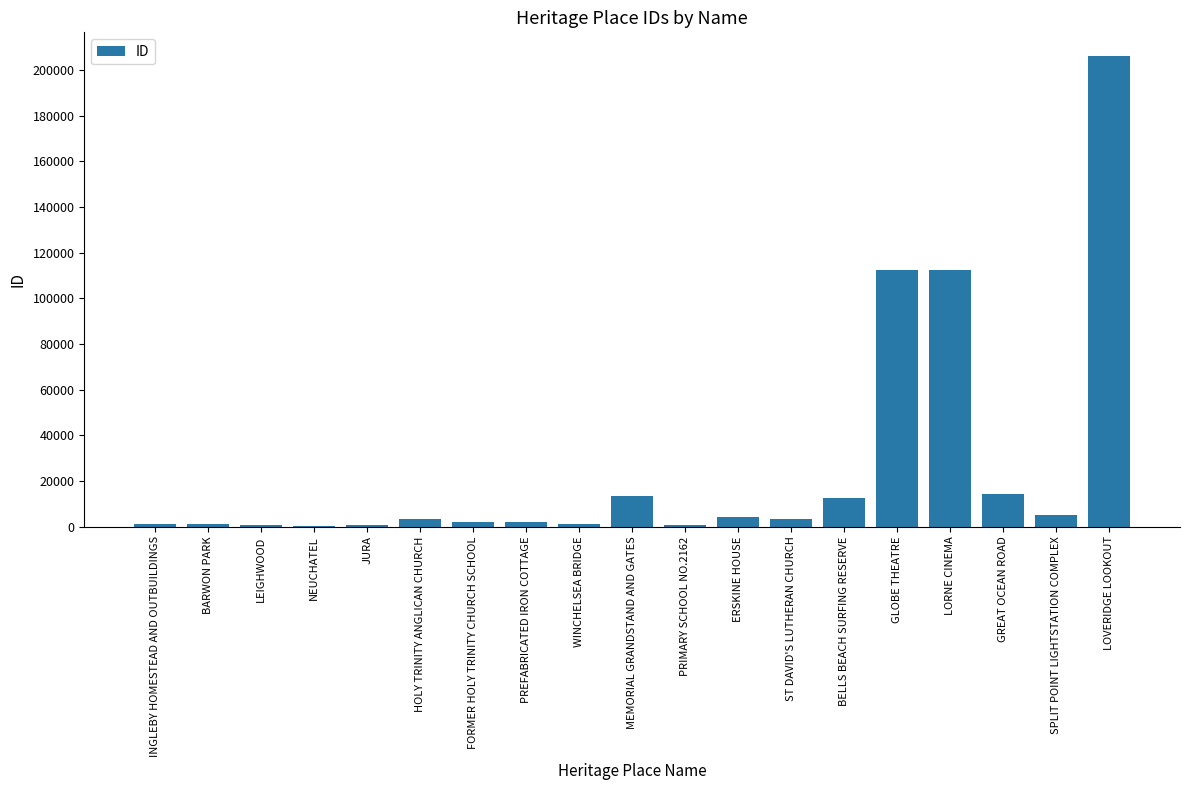

Which label corresponds to the largest value in the chart?

LOVERIDGE LOOKOUT